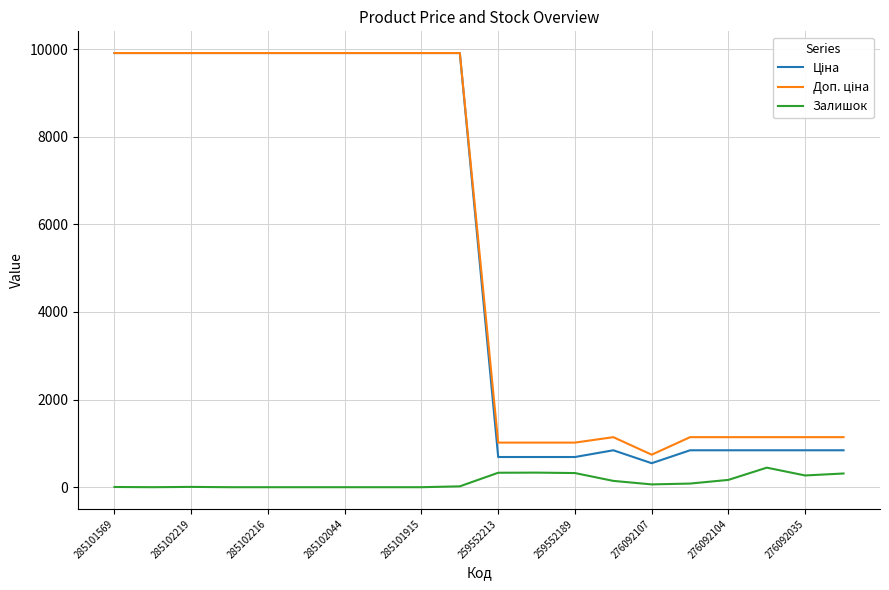

At how many categories does at least one series exceed 8668?

10